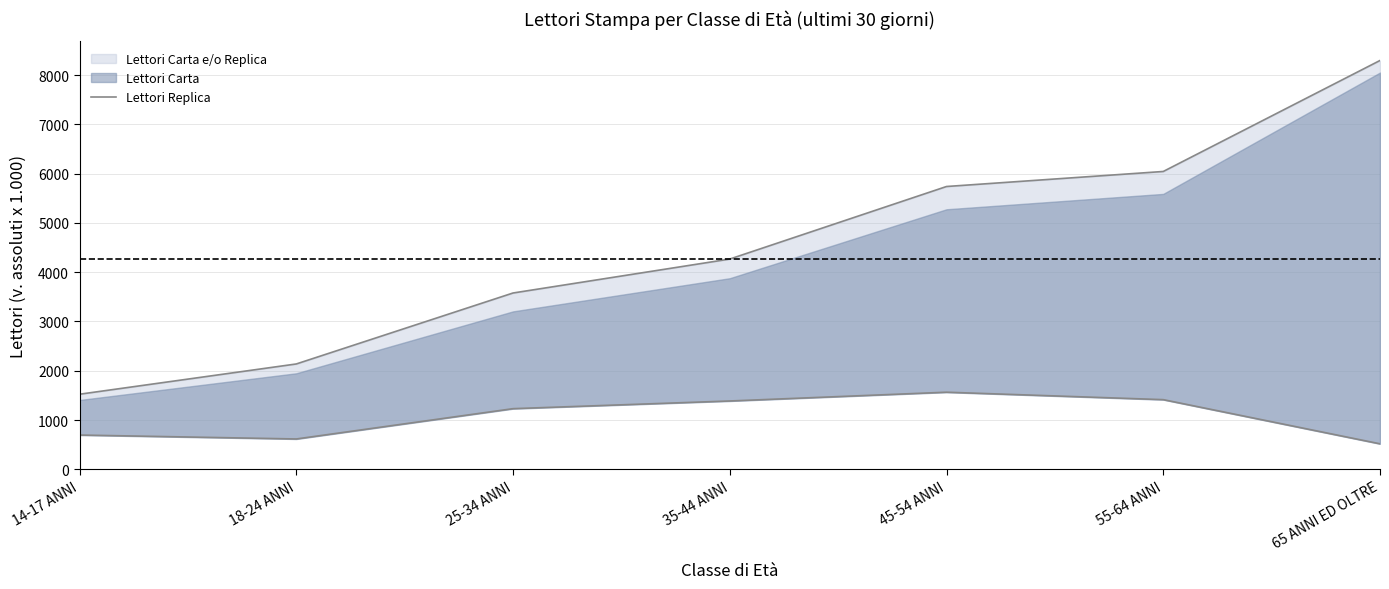

What is the label of the 7th point from the left?

65 ANNI ED OLTRE